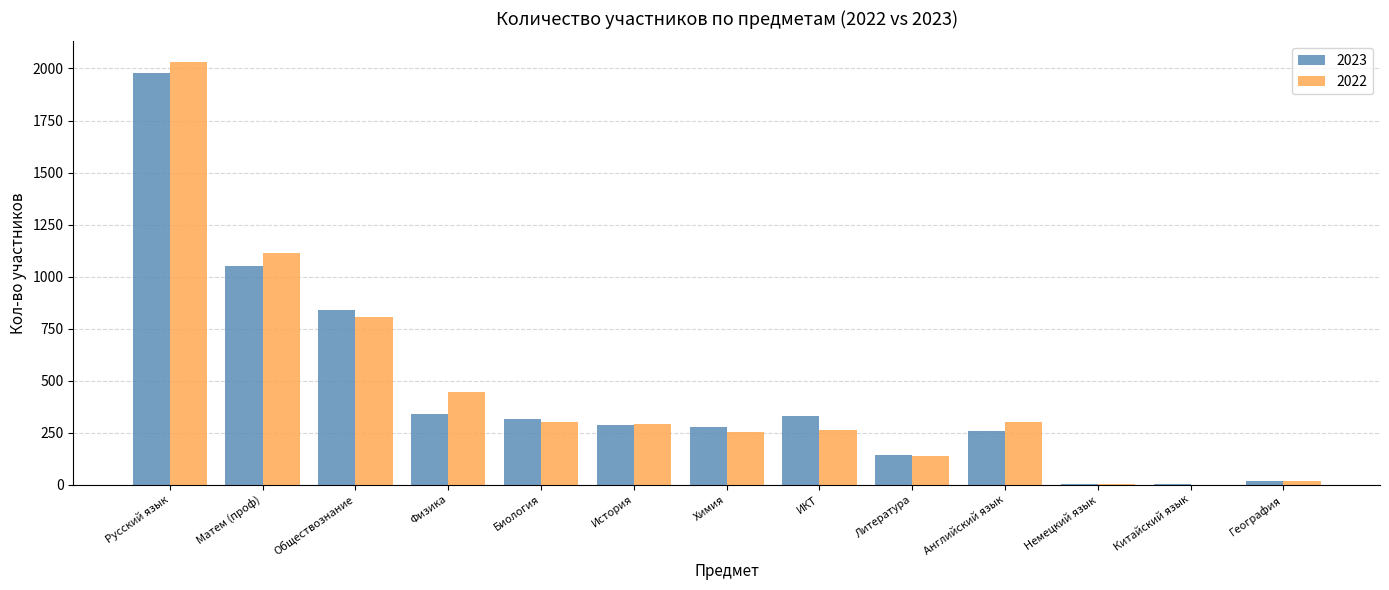

The 2023 series shows 286 at История. True or false?

True